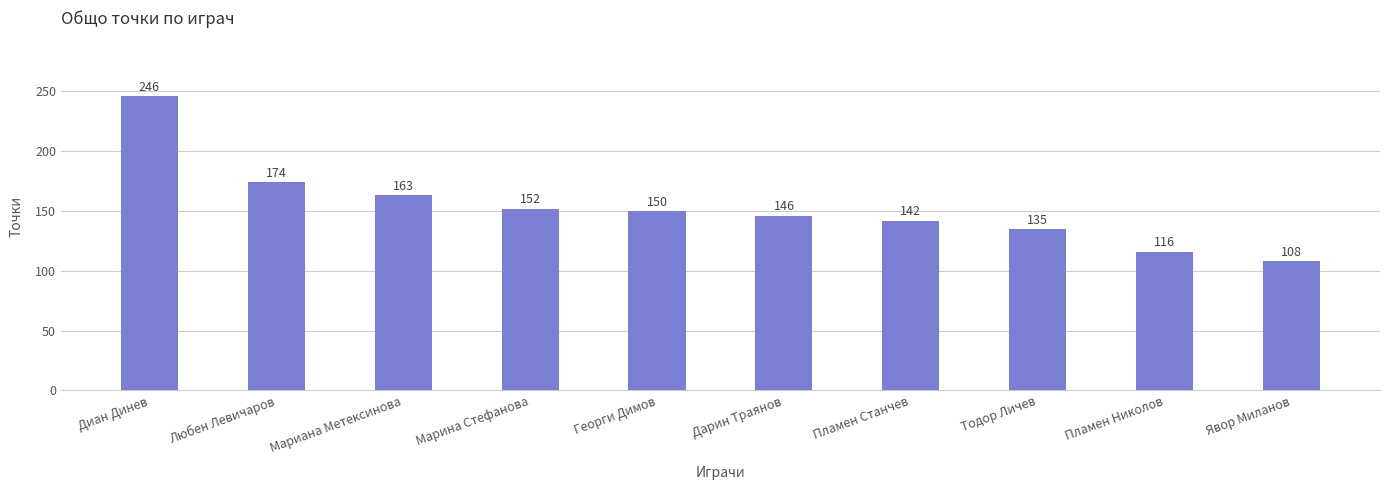

Rank the categories by value from lowest to highest.

Явор Миланов, Пламен Николов, Тодор Личев, Пламен Станчев, Дарин Траянов, Георги Димов, Марина Стефанова, Мариана Метексинова, Любен Левичаров, Диан Динев